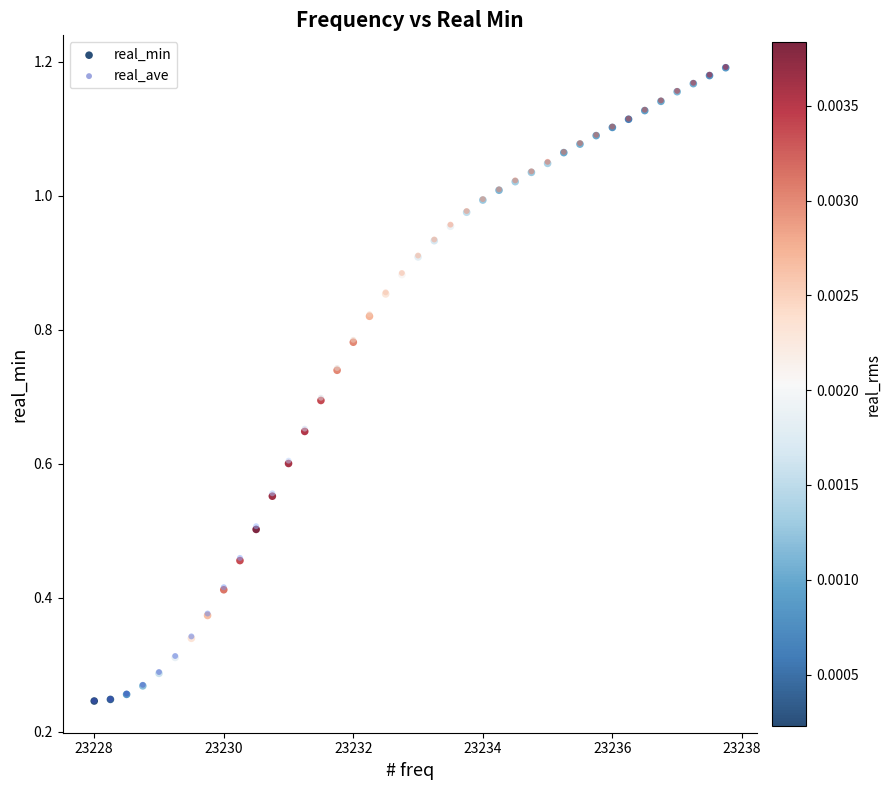

What are all the series names shown in the legend?

real_min, real_ave